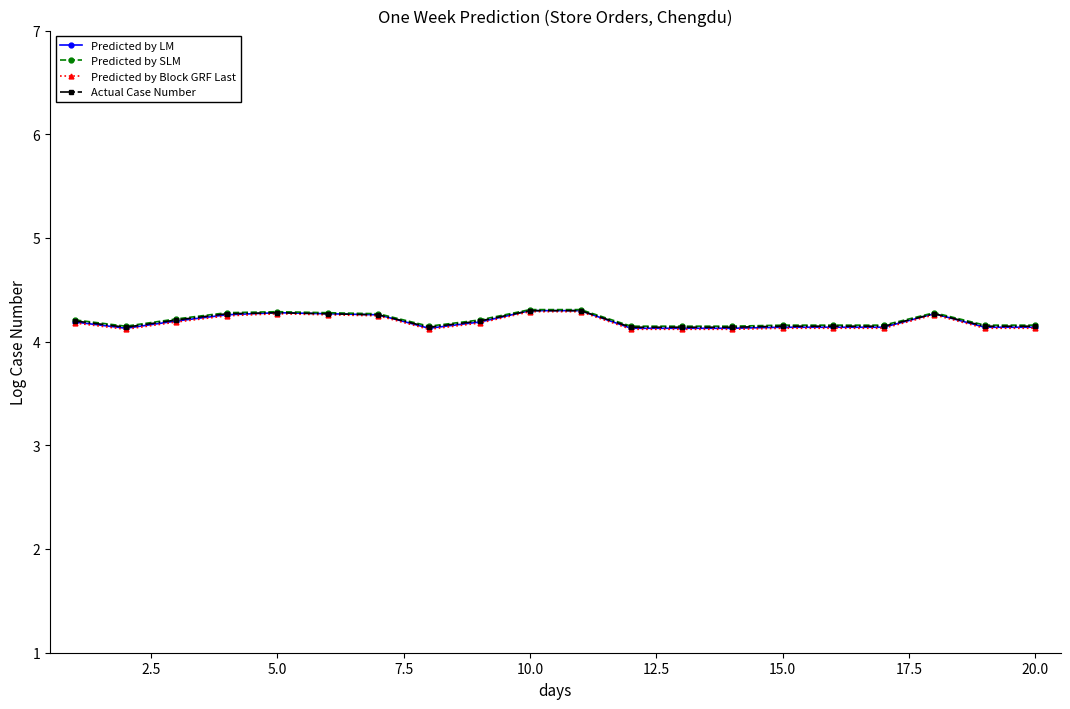

True or false: Predicted by Block GRF Last has more than 0 points higher than both neighbors.

True